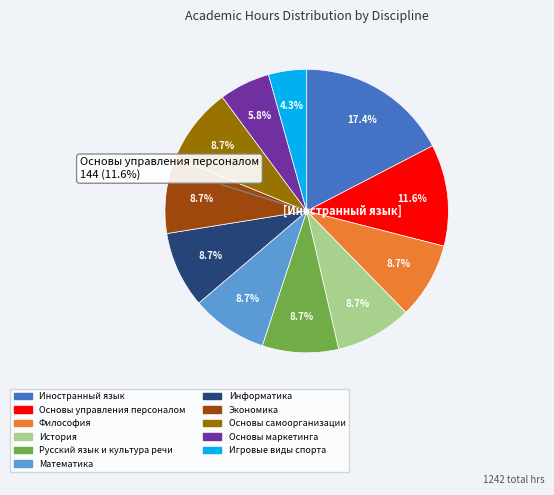

Is there a majority slice in this chart?

No